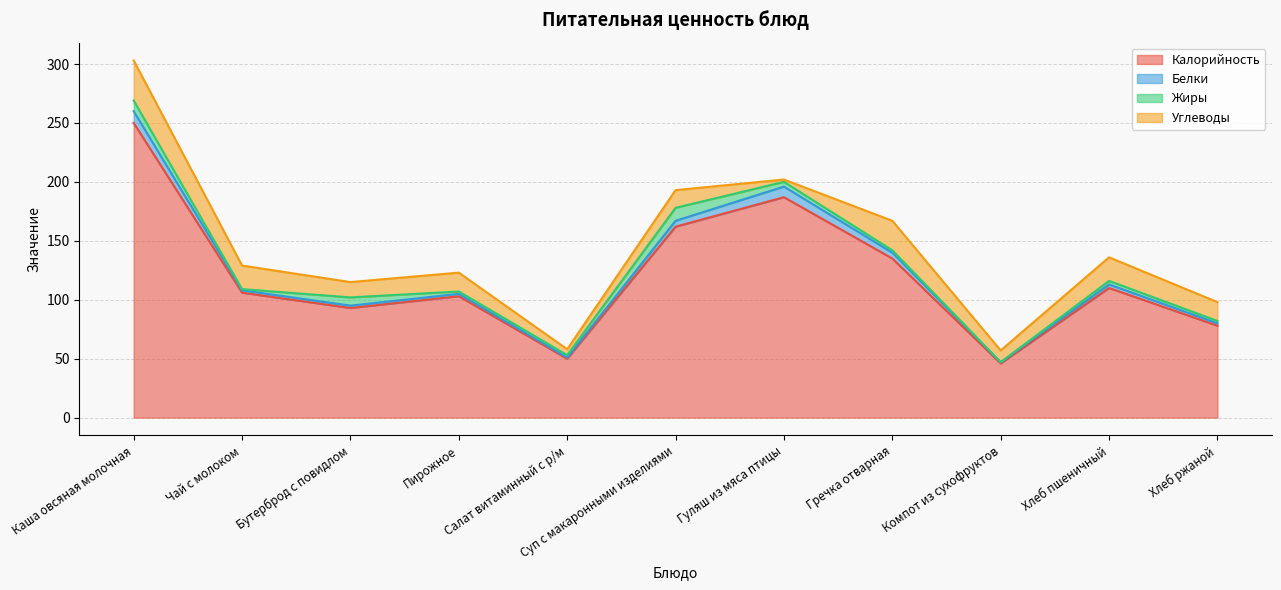

True or false: Калорийность and Углеводы intersect in this chart.

False